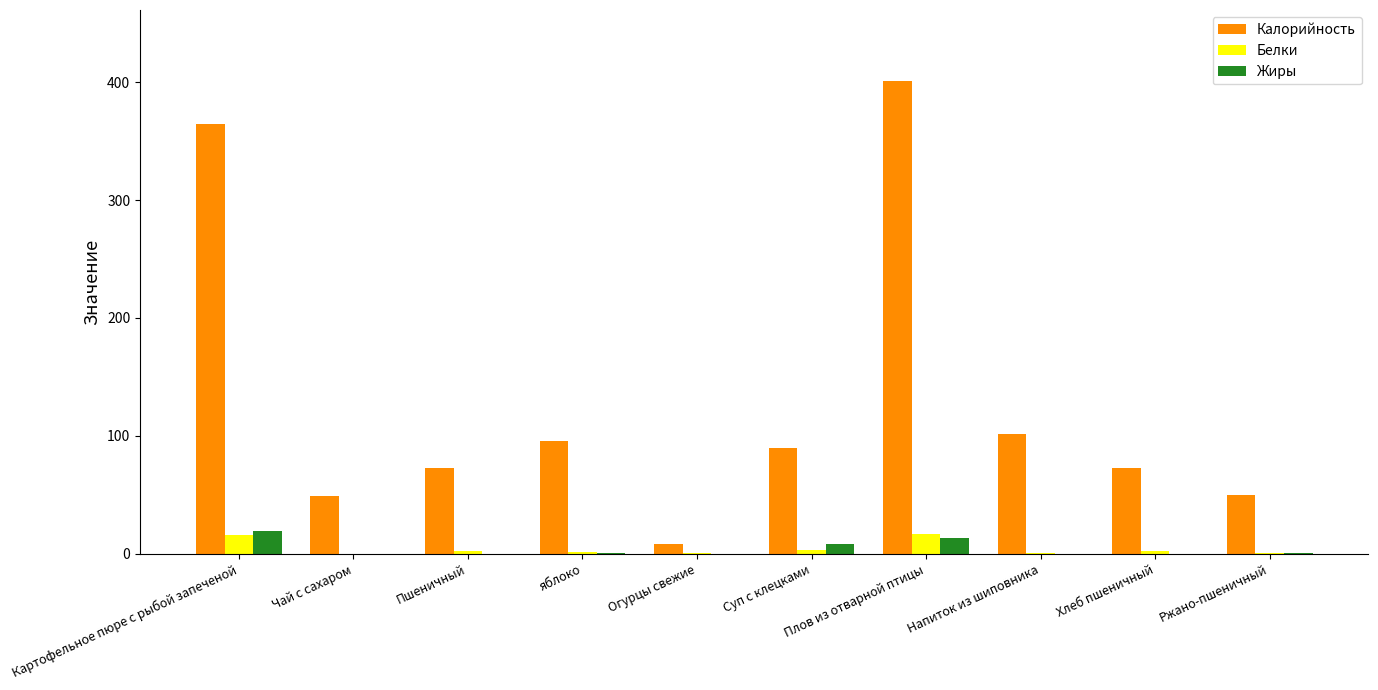

What is the highest value of the Калорийность series?

401.0